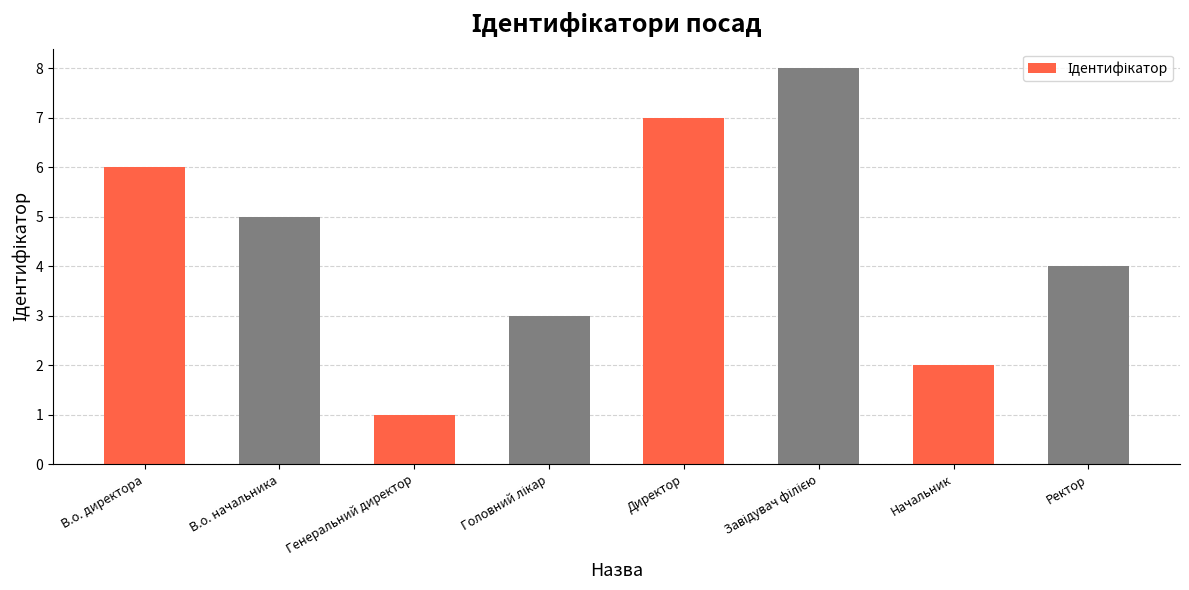

What is the label of the 2nd bar from the right?

Начальник